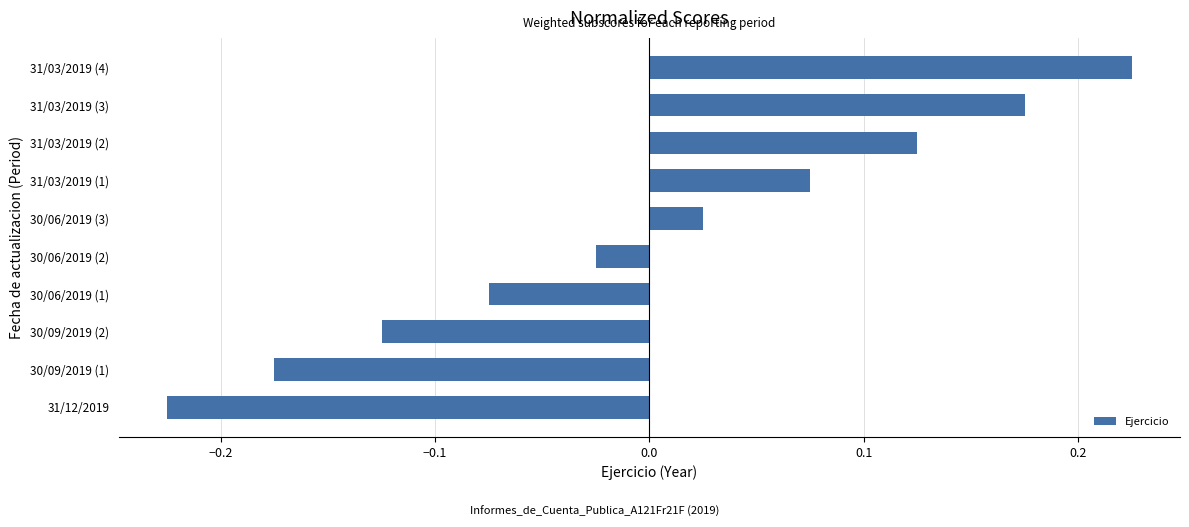

List the labels in order of value, largest first.

31/03/2019 (4), 31/03/2019 (3), 31/03/2019 (2), 31/03/2019 (1), 30/06/2019 (3), 30/06/2019 (2), 30/06/2019 (1), 30/09/2019 (2), 30/09/2019 (1), 31/12/2019